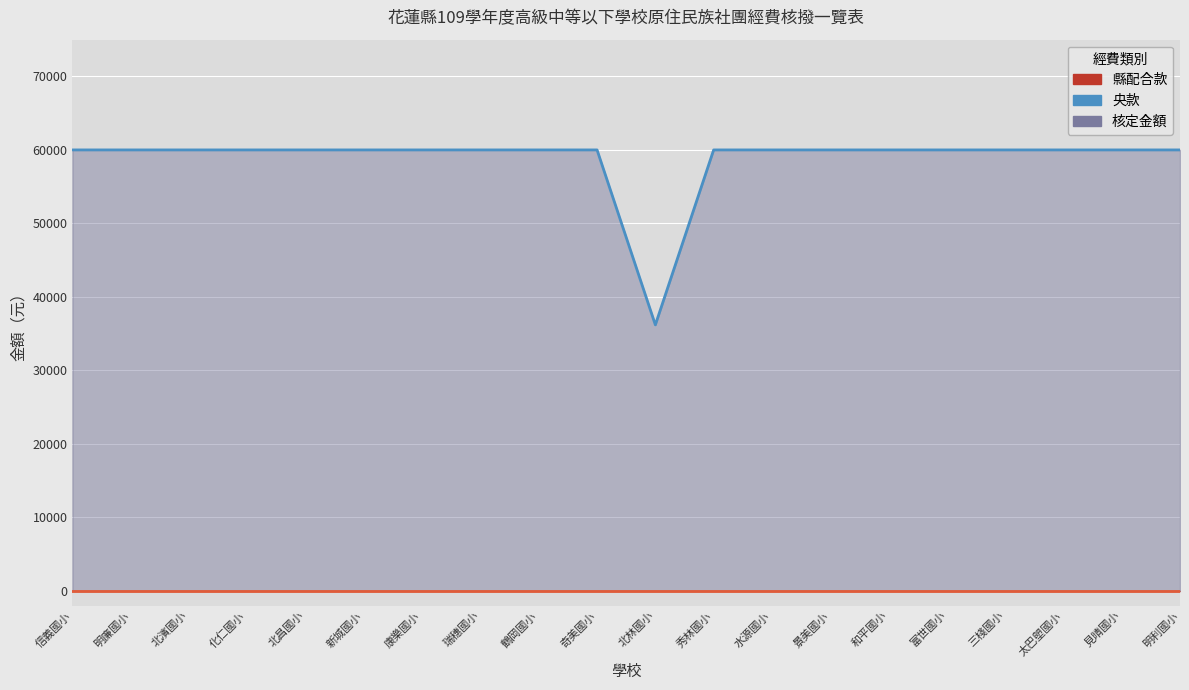

List the labels in order of value, largest first.

信義國小, 明廉國小, 北濱國小, 化仁國小, 北昌國小, 新城國小, 康樂國小, 瑞穗國小, 鶴岡國小, 奇美國小, 秀林國小, 水源國小, 景美國小, 和平國小, 富世國小, 三棧國小, 太巴塱國小, 見晴國小, 明利國小, 北林國小